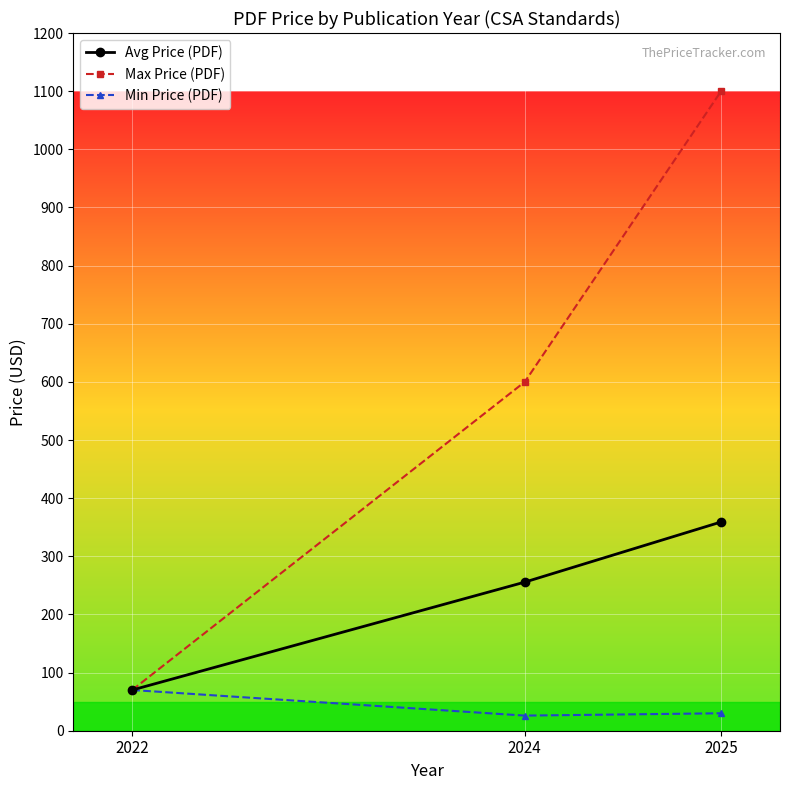

What is the total value across all series at 2022?

210.0